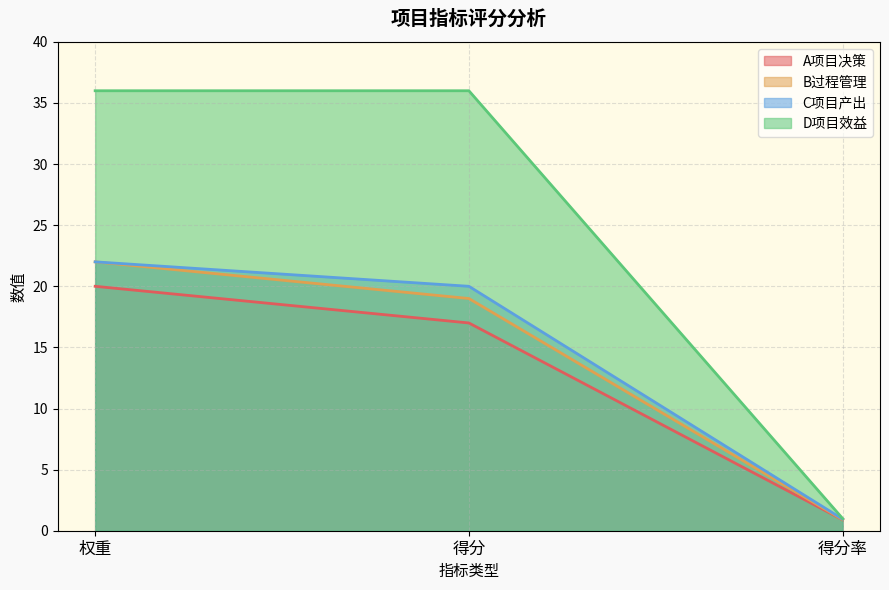

Between 权重 and 得分, which series saw the biggest shift?

A项目决策